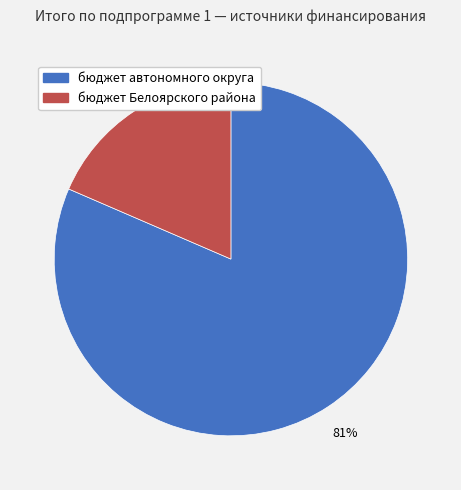

Which slice is the largest?

бюджет автономного округа